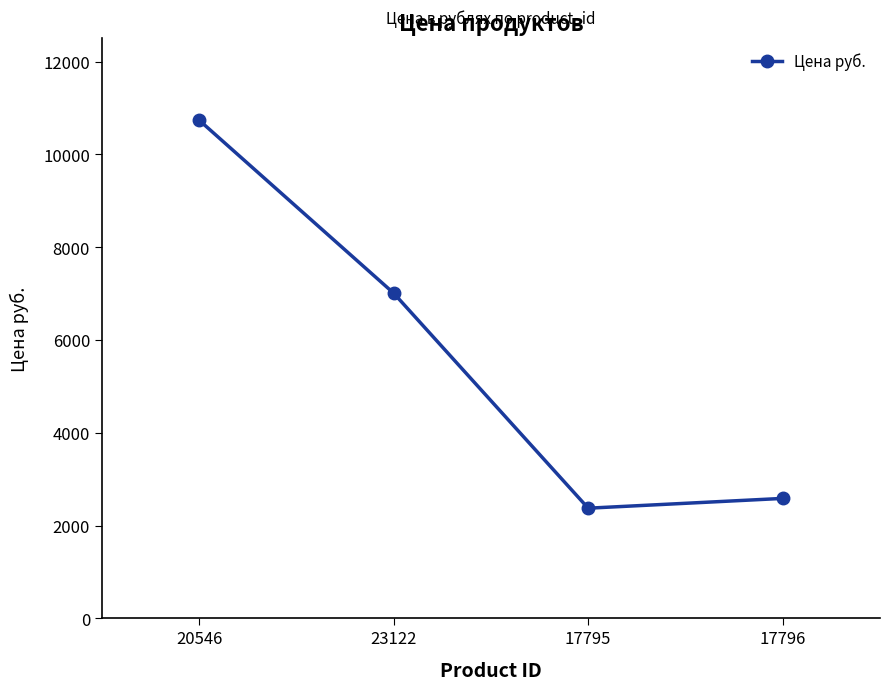

Is this an area chart (filled region under the line)?

No